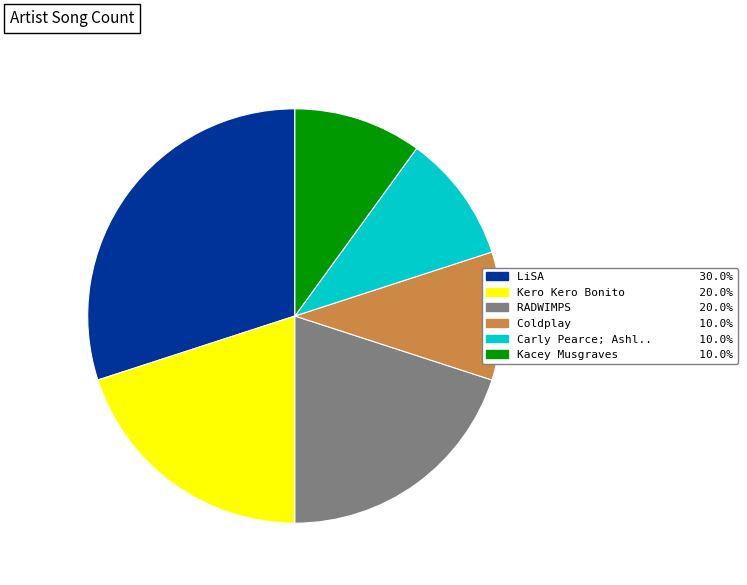

Is there a majority slice in this chart?

No